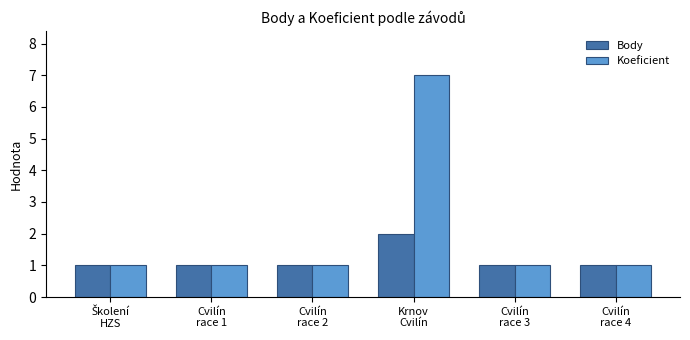

What is the sum of the Body values at Cvilín
race 4 and Cvilín
race 1?

2